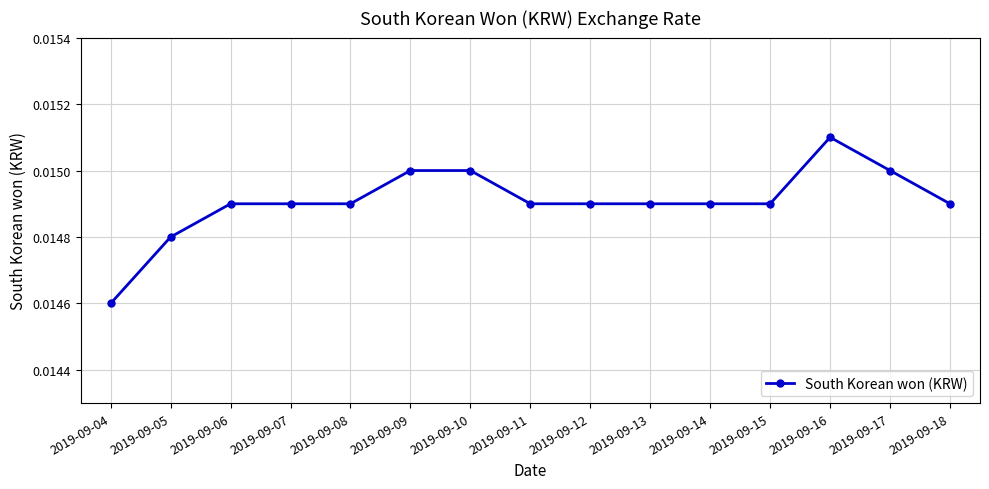

How many values are between 0 and 1?

15